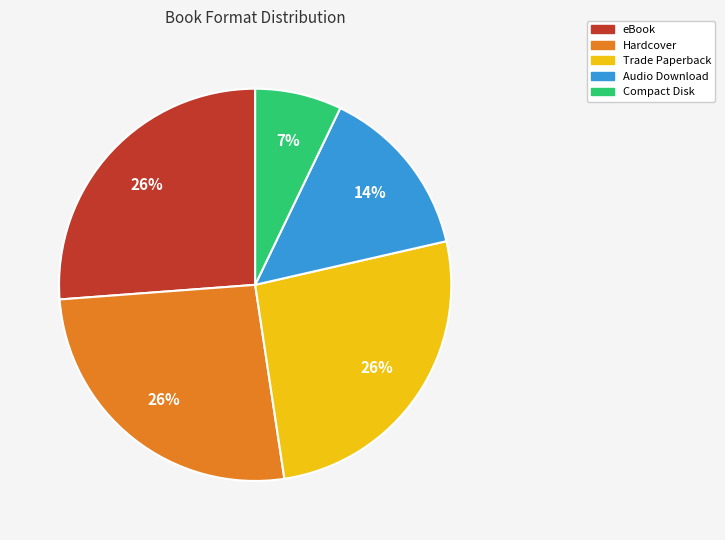

Between Audio Download and Compact Disk, which is larger?

Audio Download